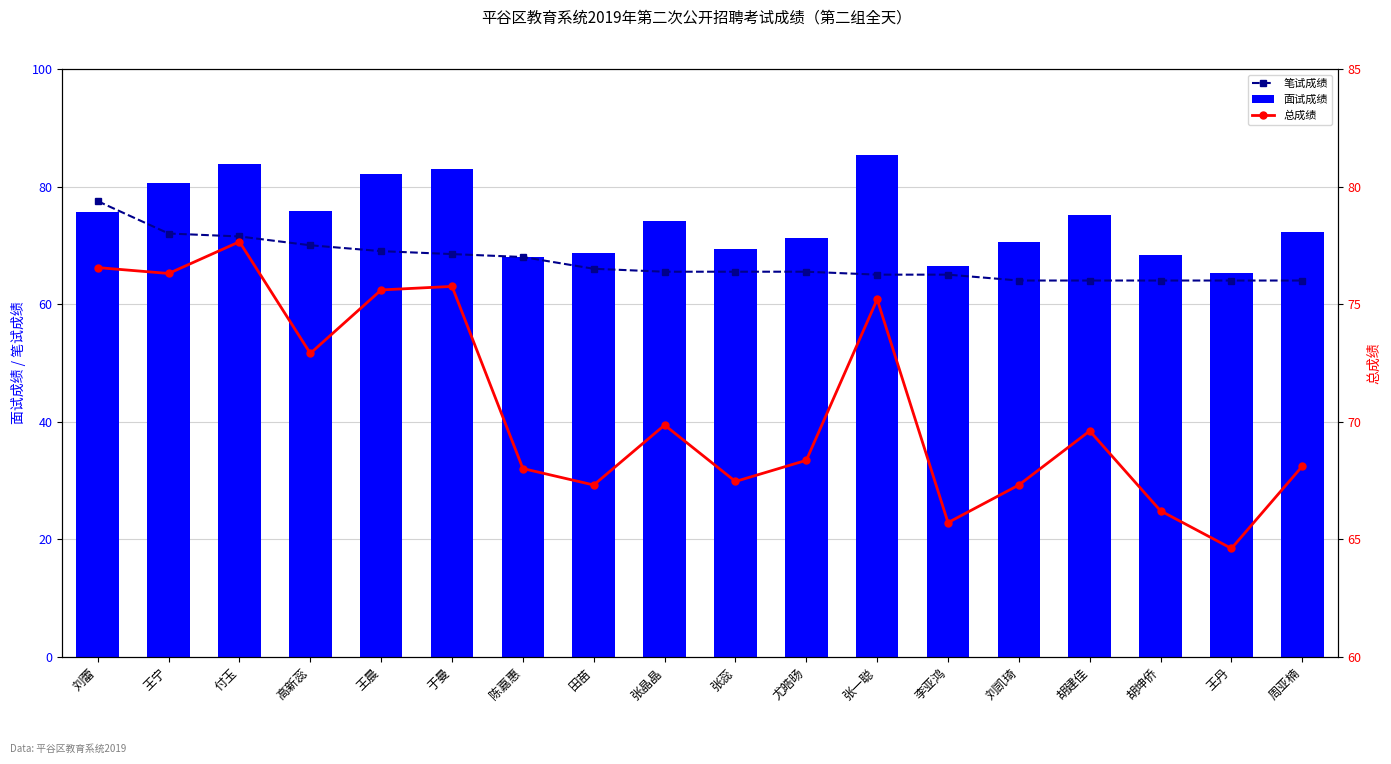

How many data points in 总成绩 are above 69?

9